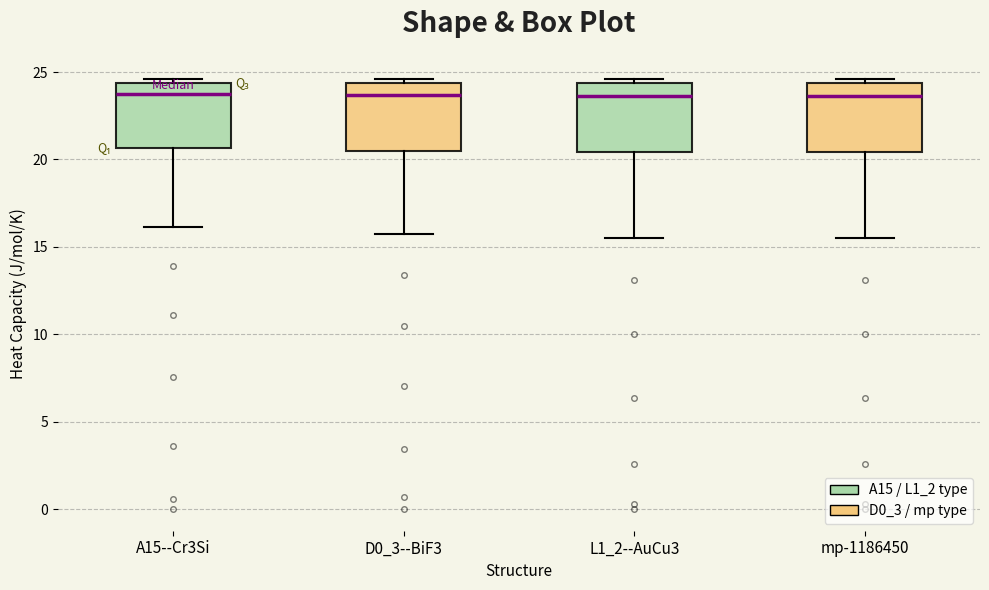

Reading left to right, read every box against the y-axis: the position of its median line, the range the box covers, and the ends of its whiskers. The values are not printed on the chart, so give them approximately, as read against the axis.

A15--Cr3Si: median 23.5, box 20.5 to 24.5, whiskers 16.0 to 24.5 (just above the box's upper edge)
D0_3--BiF3: median 23.5, box 20.5 to 24.5, whiskers 15.5 to 24.5 (just above the box's upper edge)
L1_2--AuCu3: median 23.5, box 20.5 to 24.5, whiskers 15.5 to 24.5 (just above the box's upper edge)
mp-1186450: median 23.5, box 20.5 to 24.5, whiskers 15.5 to 24.5 (just above the box's upper edge)